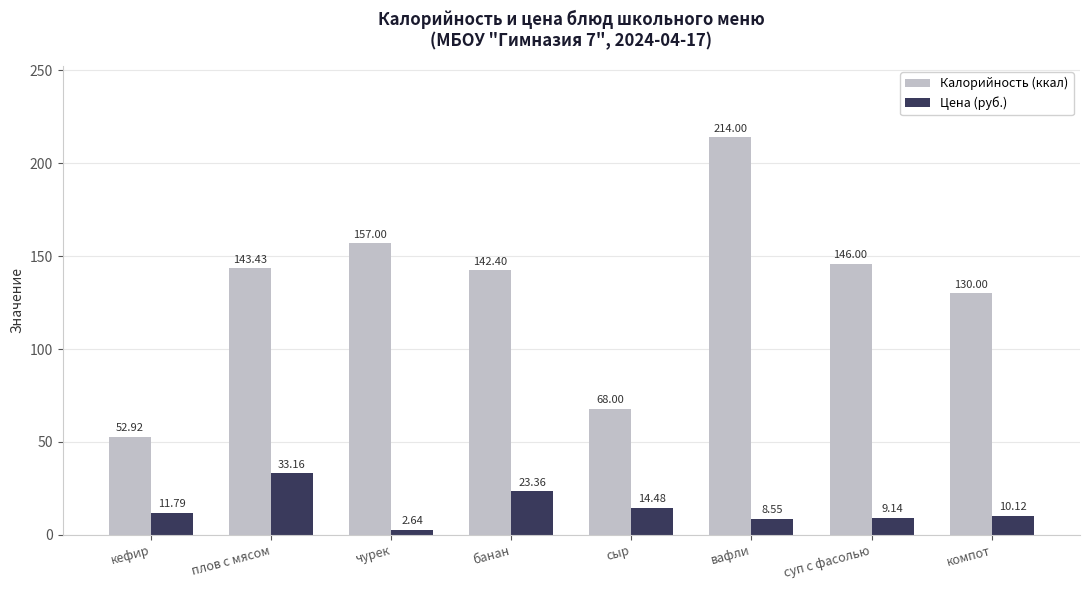

Which category has the lowest value in the Калорийность (ккал) series?

кефир